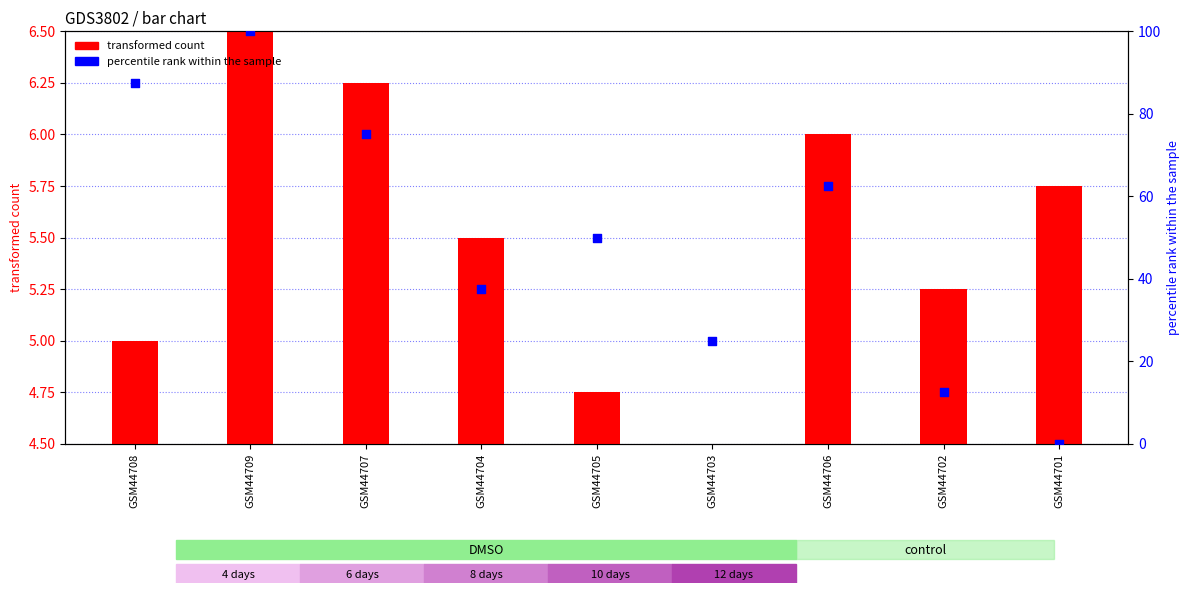

Which series has the largest total across all categories?

percentile rank within the sample